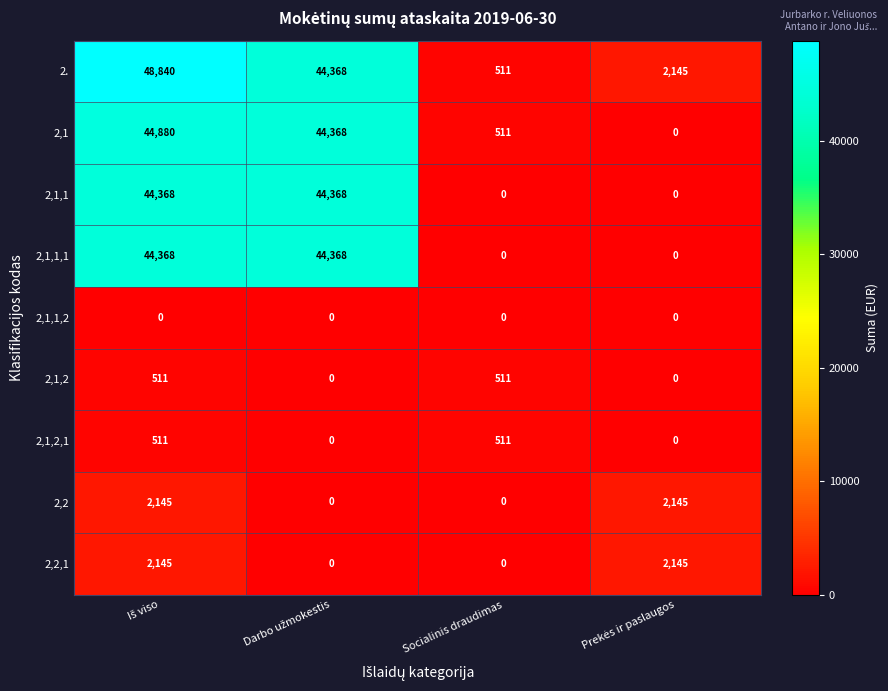

What is the greatest value displayed?

48840